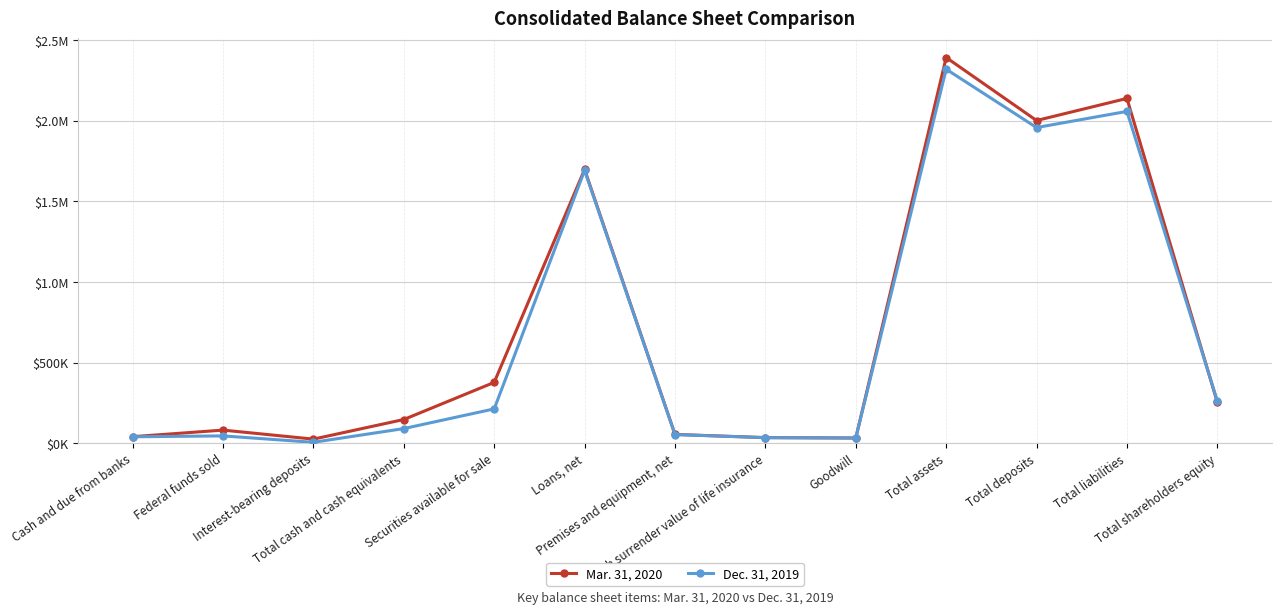

Is this an area chart (filled region under the line)?

No